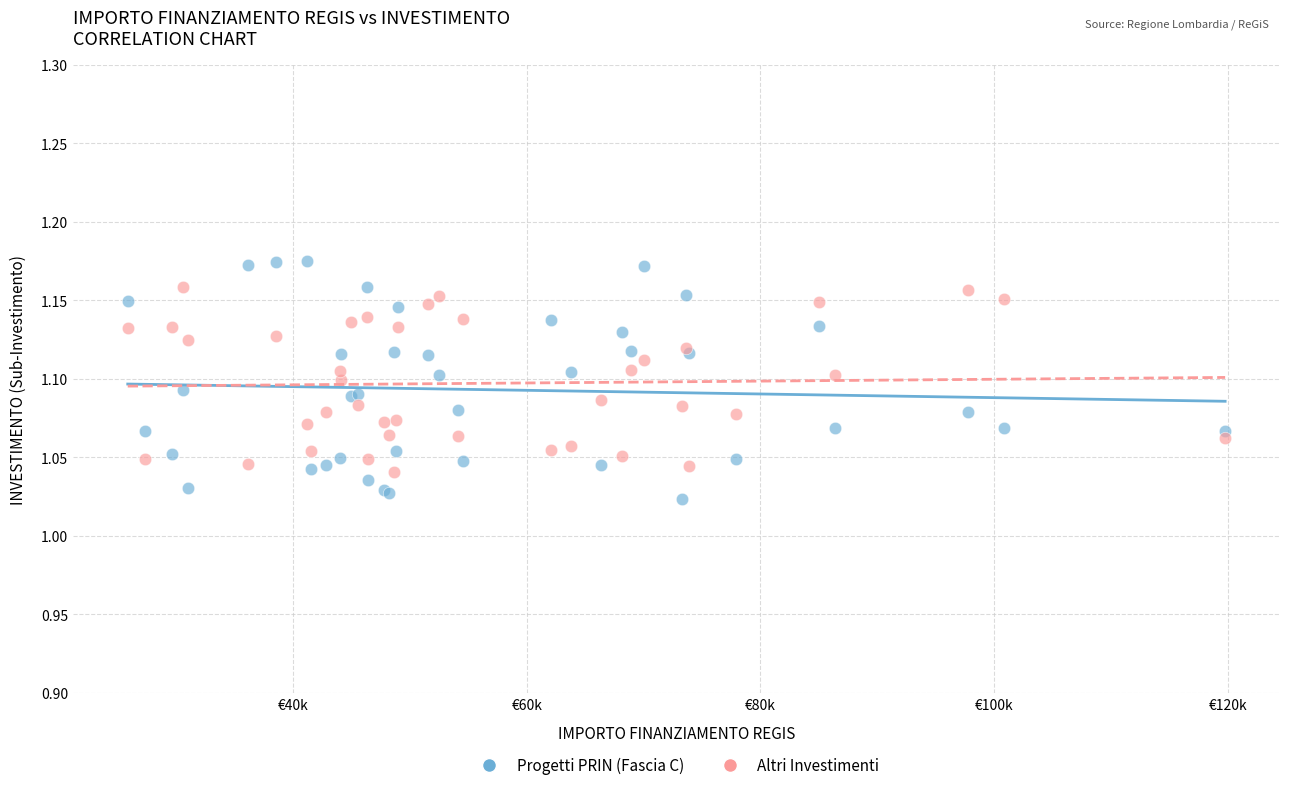

What are all the series names shown in the legend?

Progetti PRIN (Fascia C), Altri Investimenti